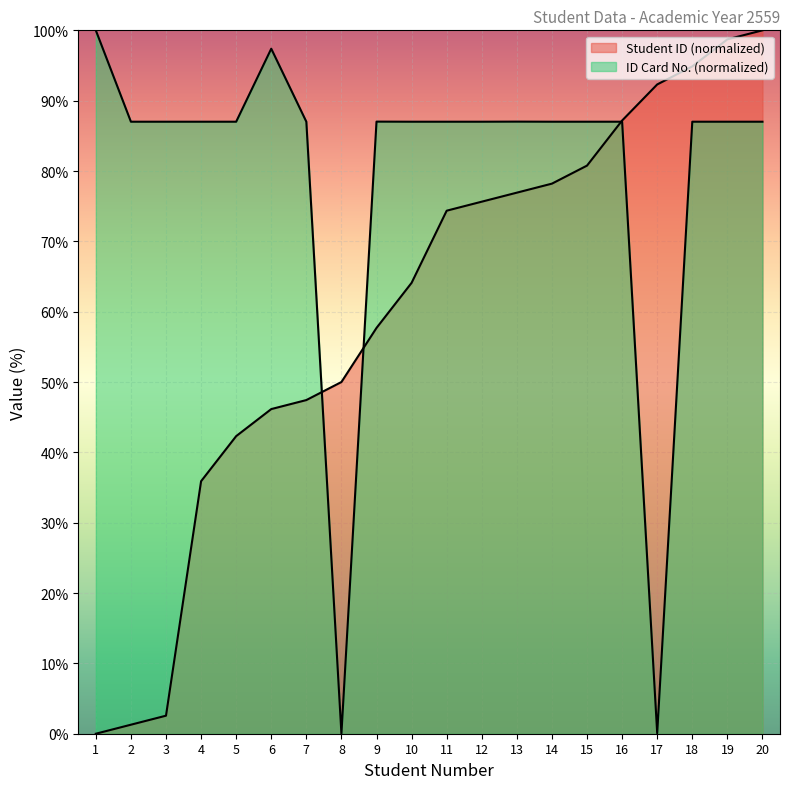

Which label corresponds to the largest value in the chart?

20